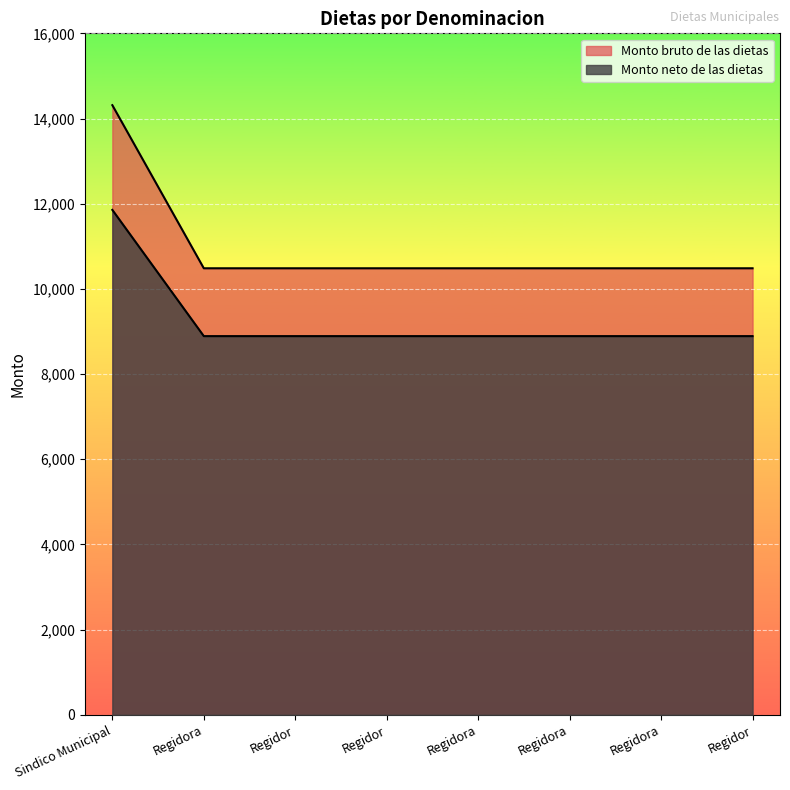

Rank the categories by Monto neto de las dietas value from lowest to highest.

Regidora, Regidor, Regidor, Regidora, Regidora, Regidora, Regidor, Sindico Municipal